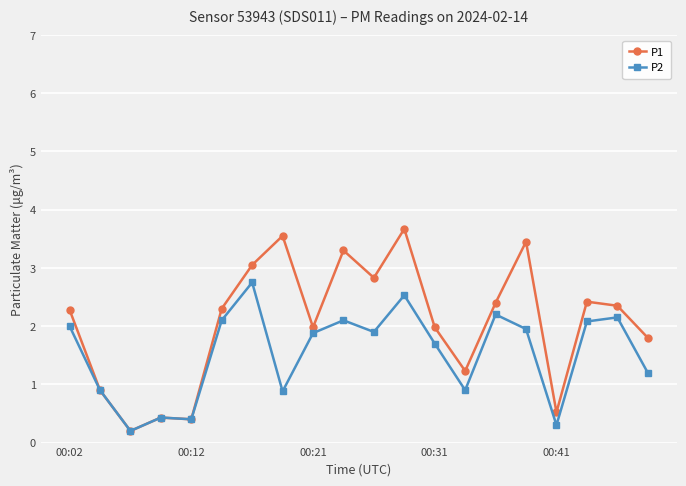

What is the value of the P1 point at the 3rd from the left?

0.2